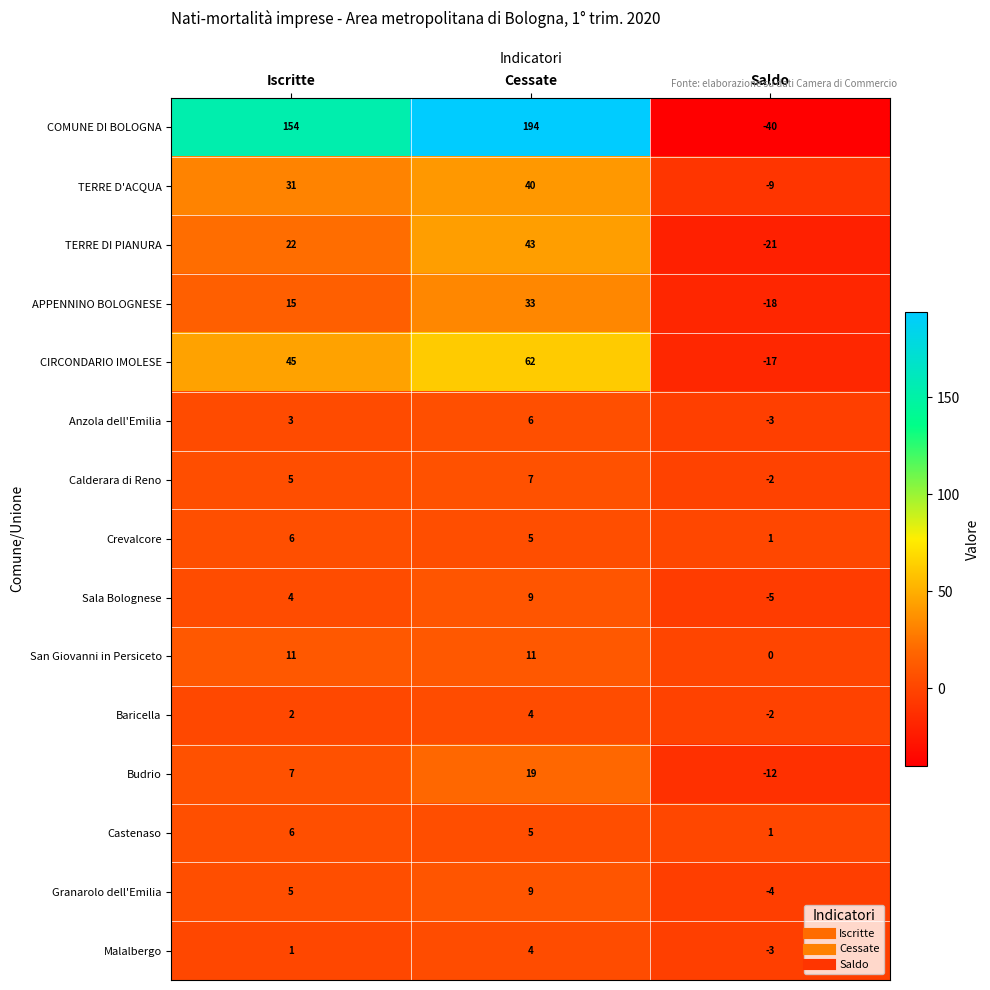

Which series changed the most between Iscritte and Saldo?

COMUNE DI BOLOGNA